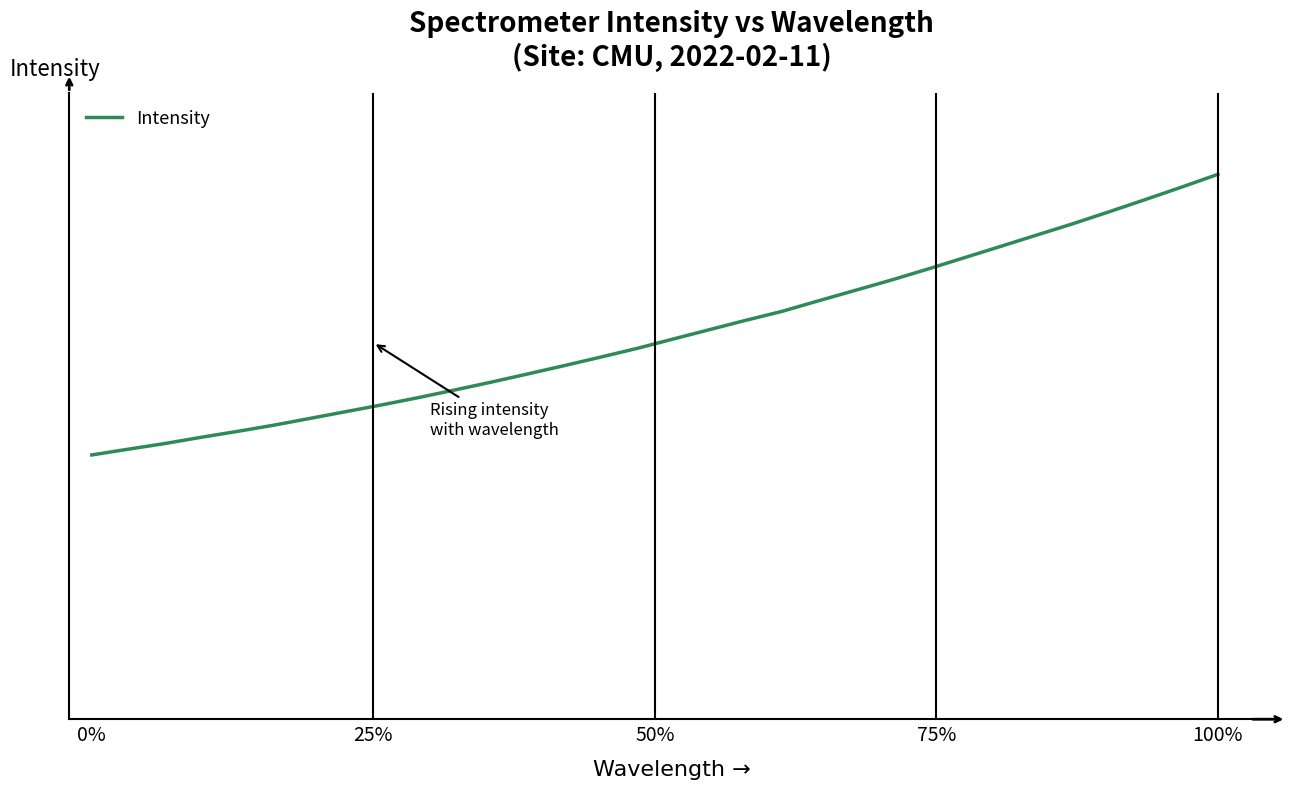

Is this an area chart (filled region under the line)?

No